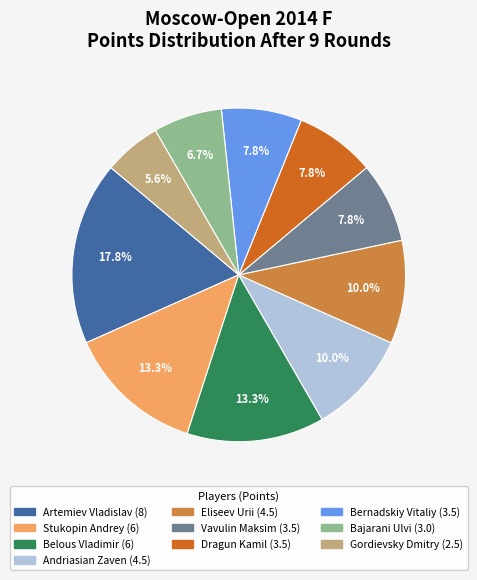

Does Stukopin Andrey represent more than half of the total?

No